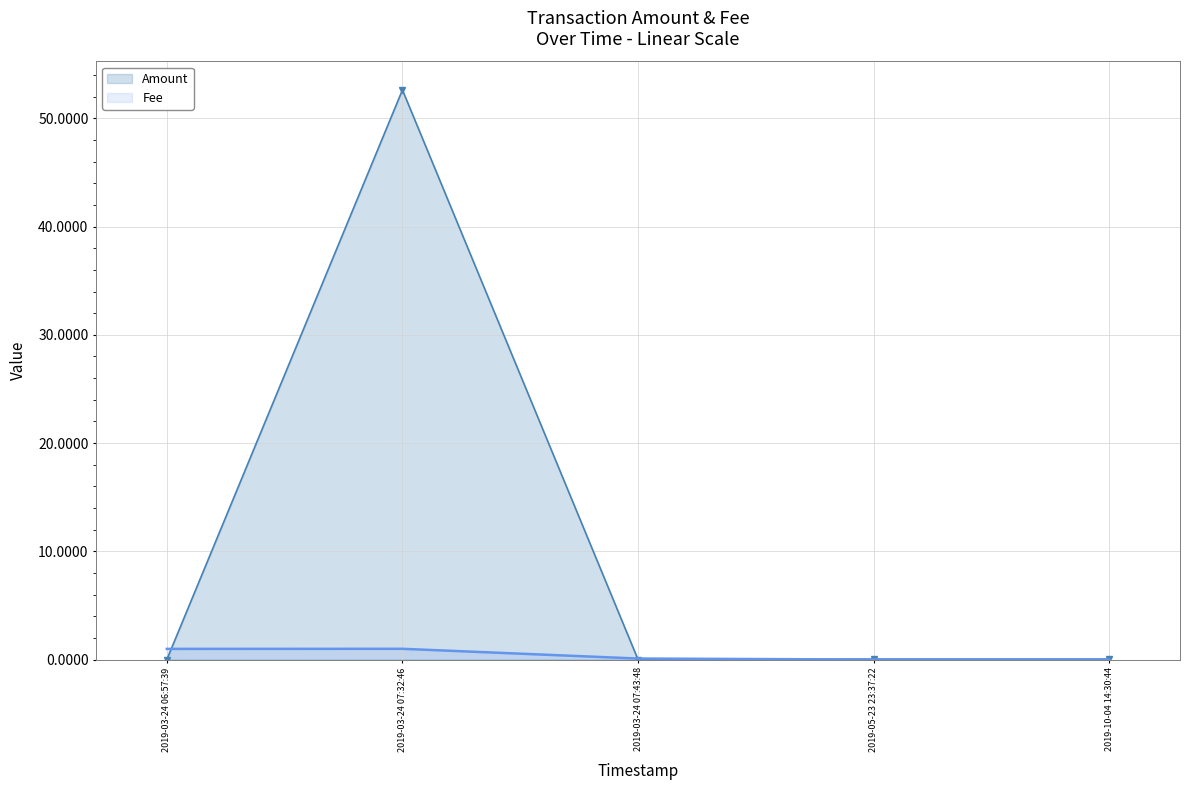

What is the label of the 2nd point from the left?

2019-03-24 07:32:46